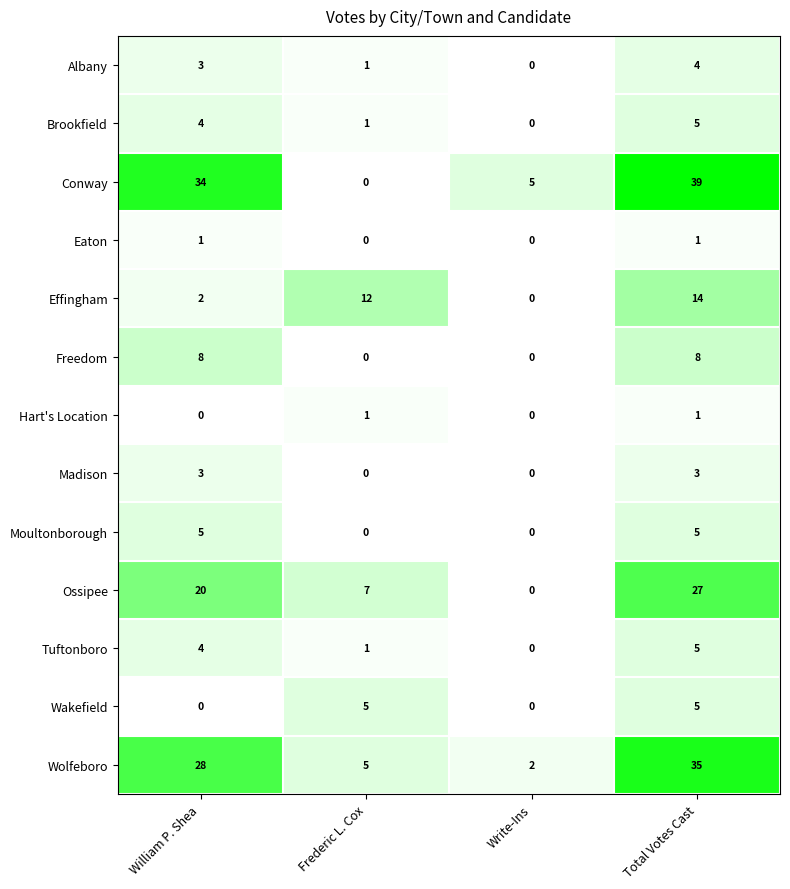

Where is Conway nearest to the value 19?

Write-Ins